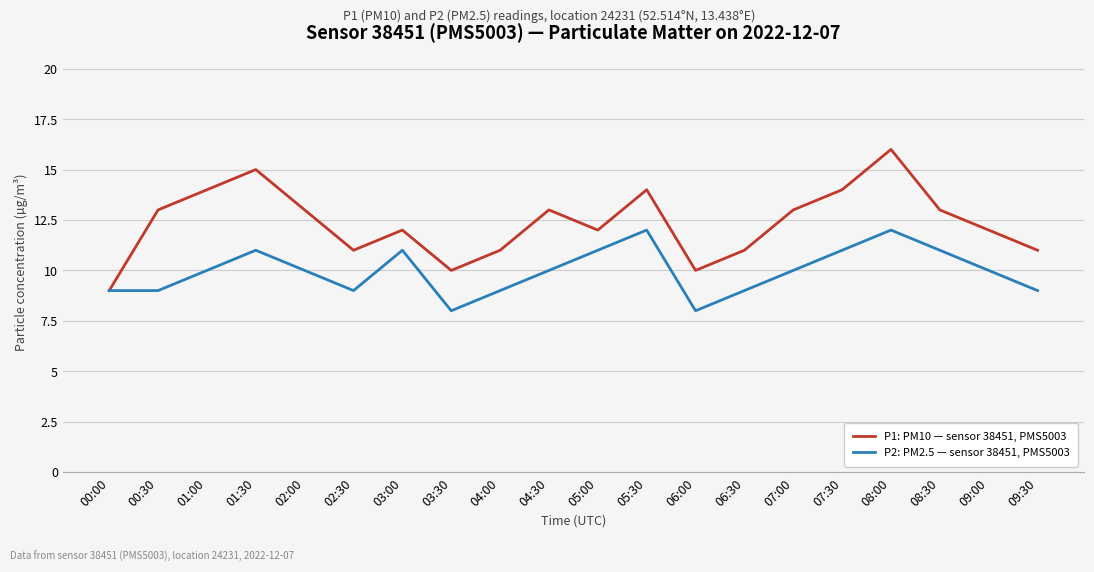

What is the maximum value for P2: PM2.5 — sensor 38451, PMS5003?

12